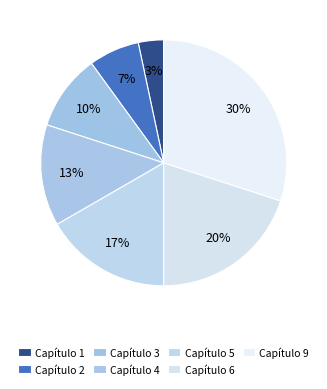

Count the number of slices in the pie.

7